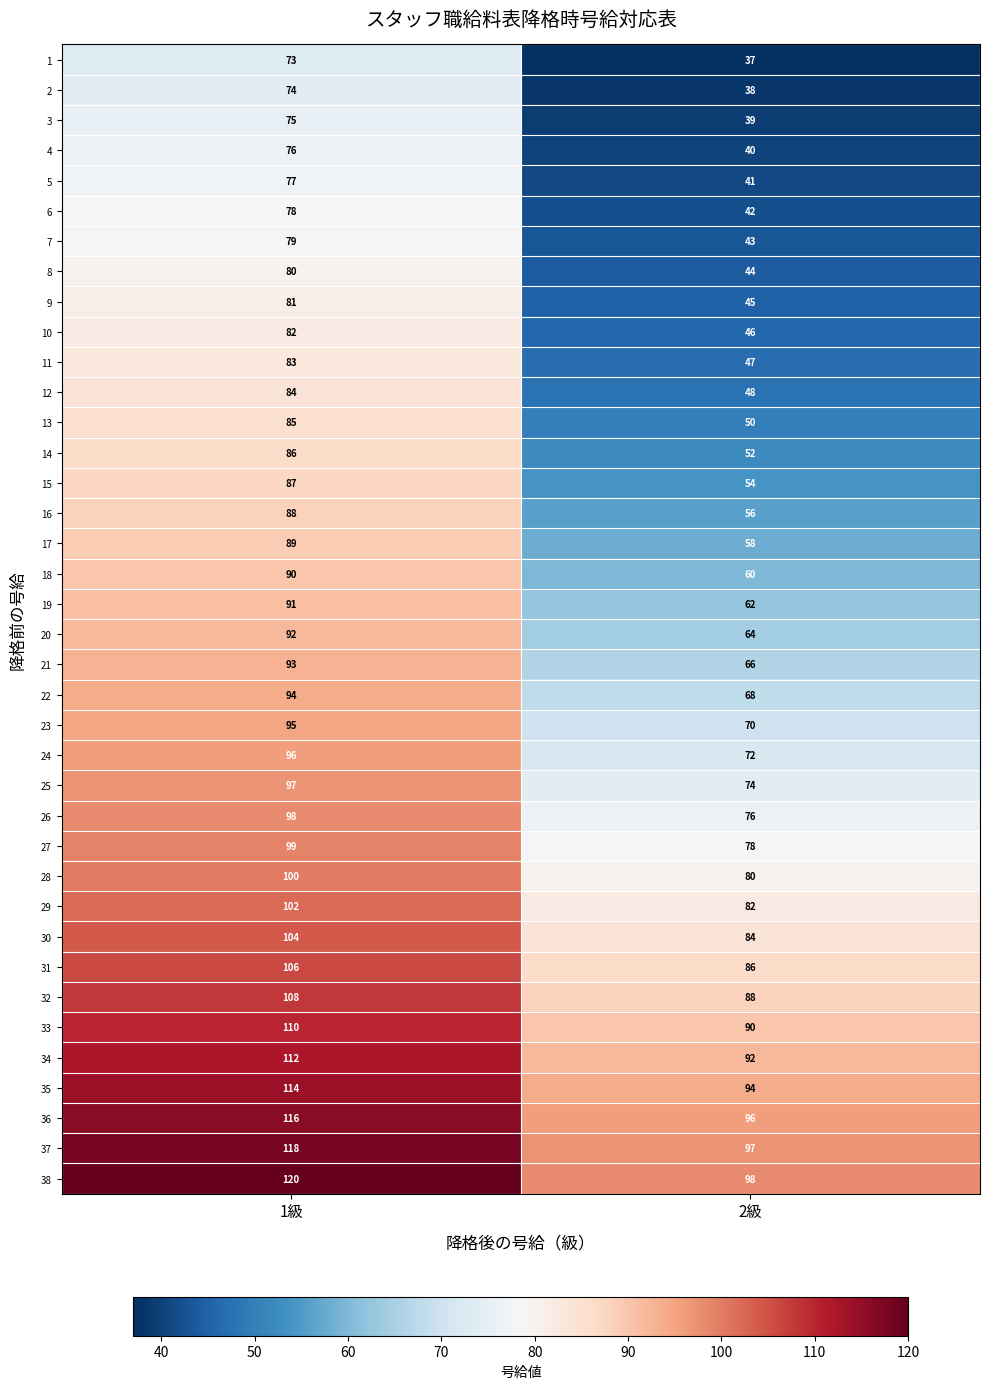

What is the sum of the 10 values at 2級 and 1級?

128